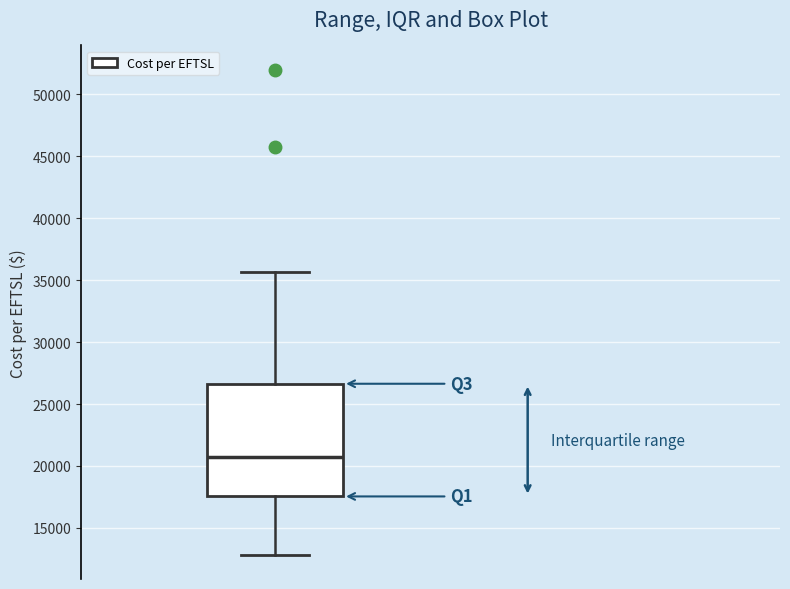

Where does the upper whisker of the box end on the y-axis? The values are not printed on the chart, so give them approximately, as read against the axis.

35500